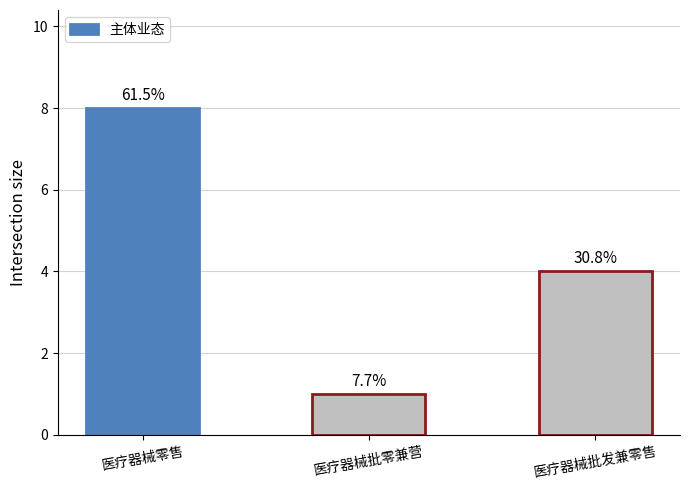

Are the bars grouped side by side (vs. stacked)?

No